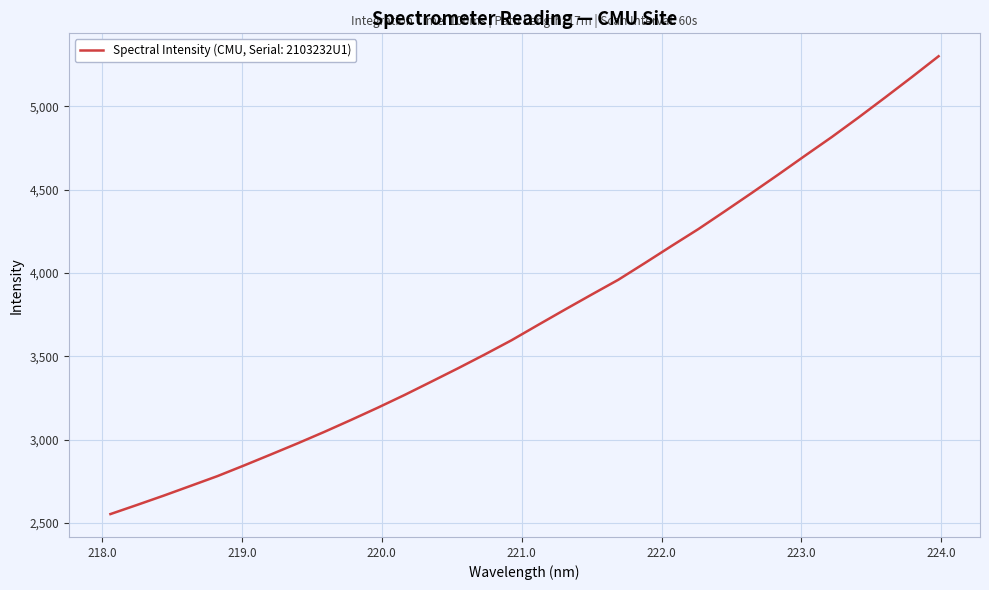

How many lines are shown in the chart?

1